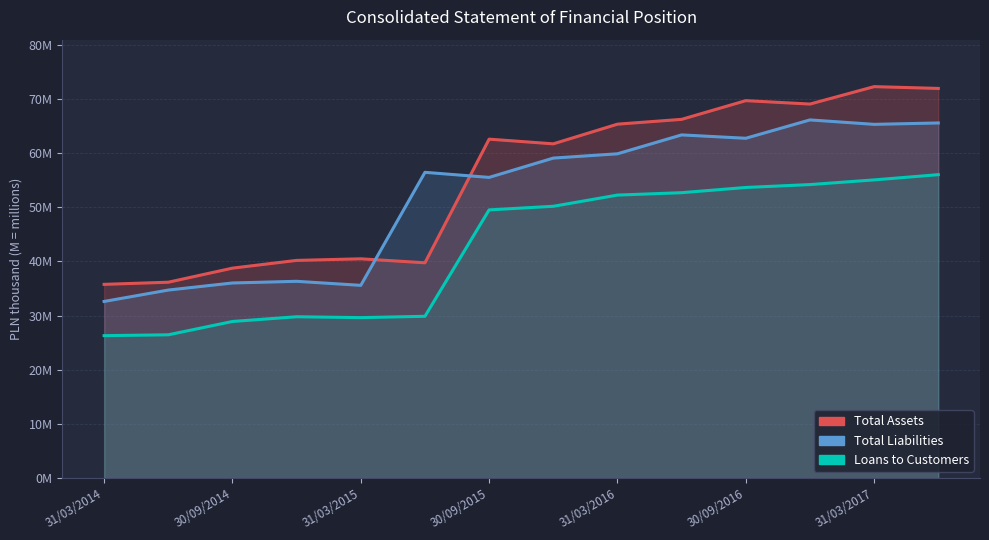

Reading right to left, what are all the values shown in this chart?

Total Assets: 71975471	72304999	69087079	69717354	66260601	65372338	61736810	62602243	39763747	40496575	40203026	38774537	36172259	35777141
Total Liabilities: 65594453	65337835	66158178	62767302	63388104	59898958	59103984	55538082	56474679	35595135	36340271	36033095	34725530	32619352
Loans to Customers: 56040582	55075871	54211801	53675770	52713155	52269544	50201630	49534661	29877265	29631923	29794139	28918697	26458387	26297916